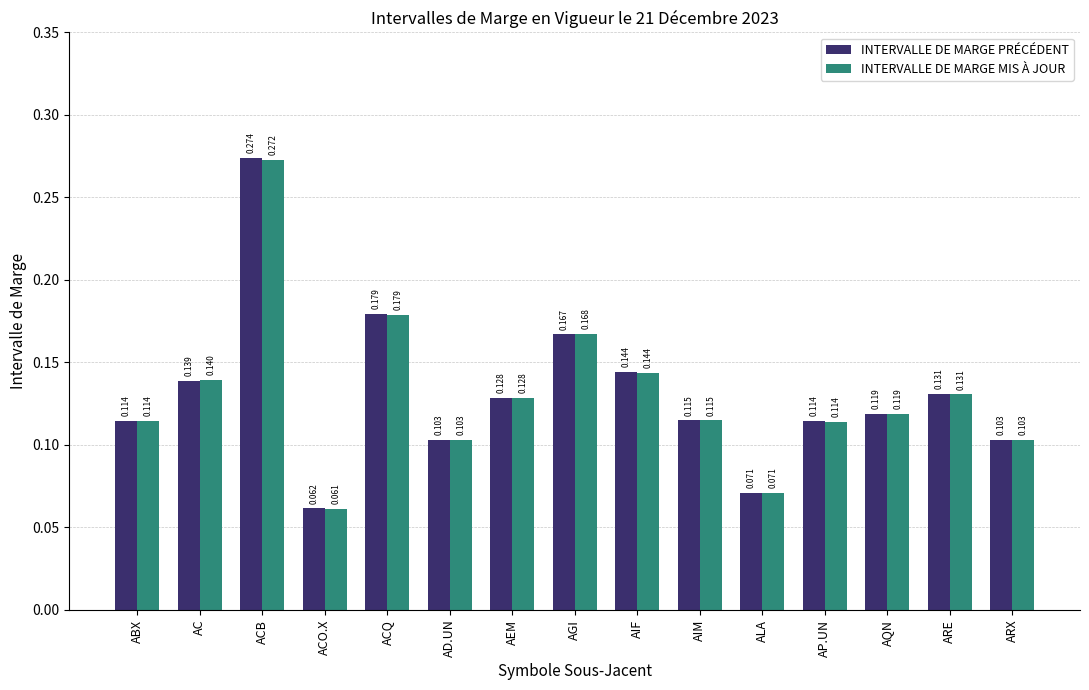

At which category does the chart reach its peak across all series?

ACB